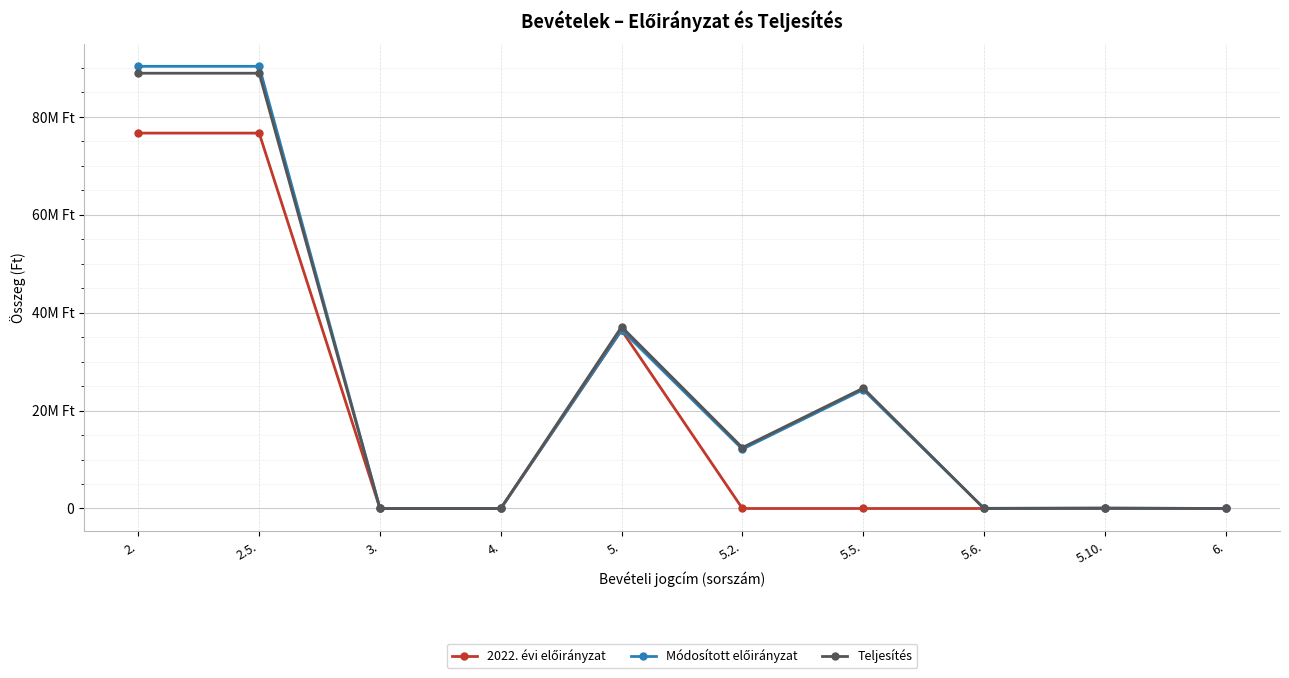

What is the difference between the maximum and minimum values in the 2022. évi előirányzat series?

76628800